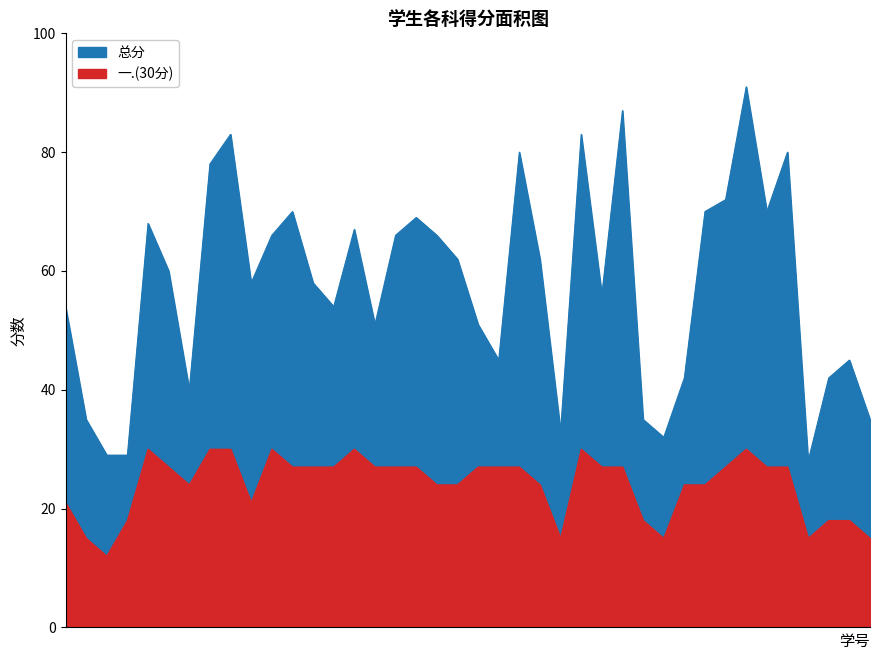

What is the difference between the second highest and minimum values in the 总分 series?

59